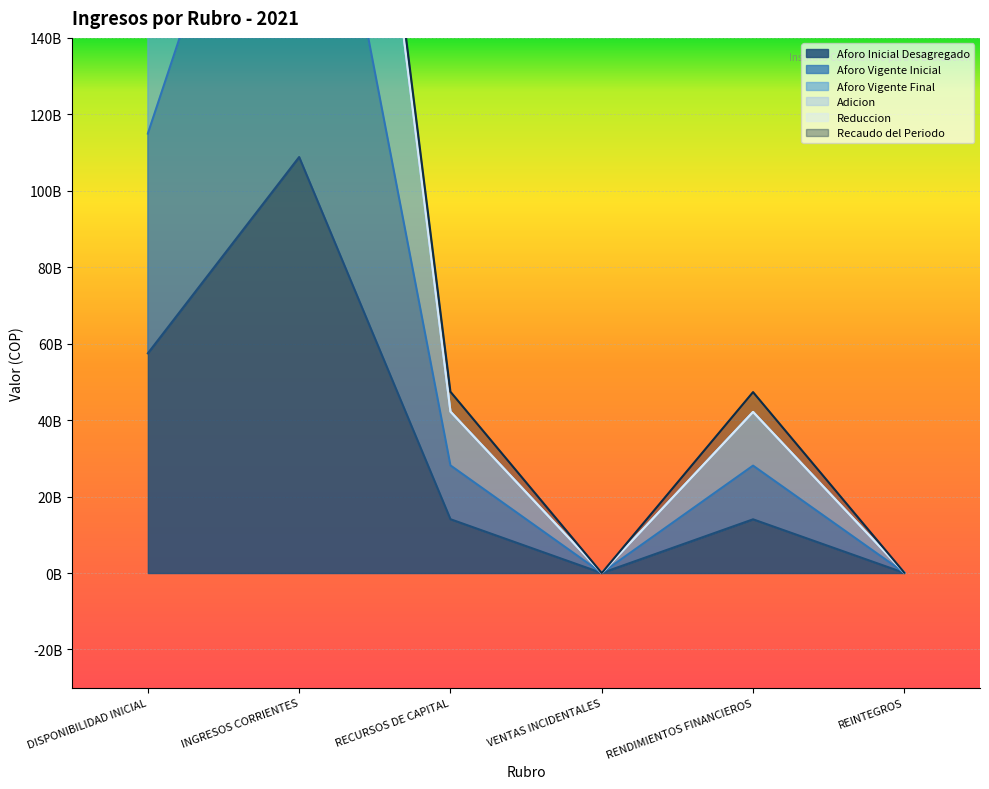

True or false: Aforo Inicial Desagregado and Aforo Vigente Inicial cross at least once.

False